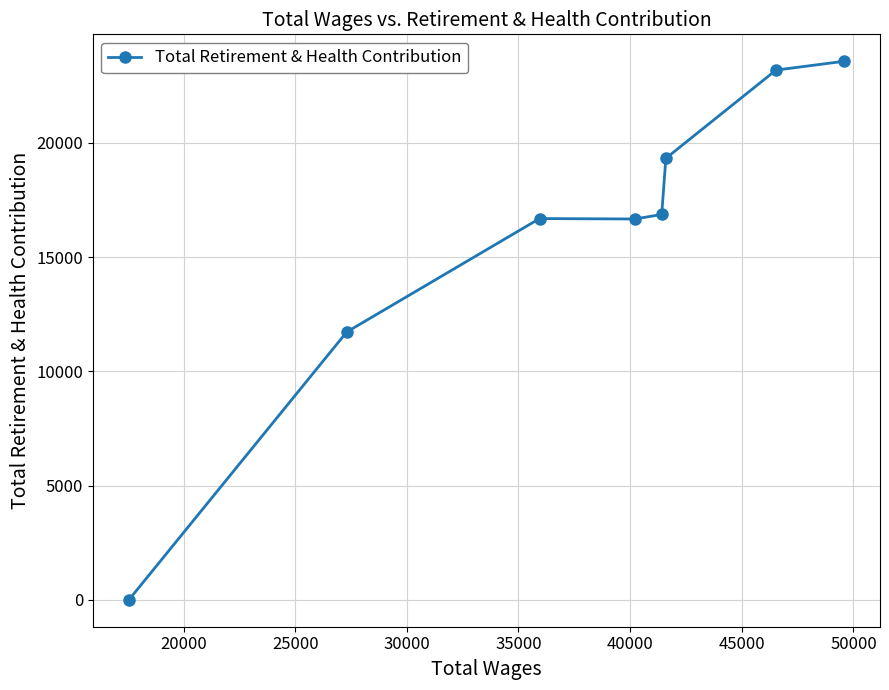

How many lines are shown in the chart?

1